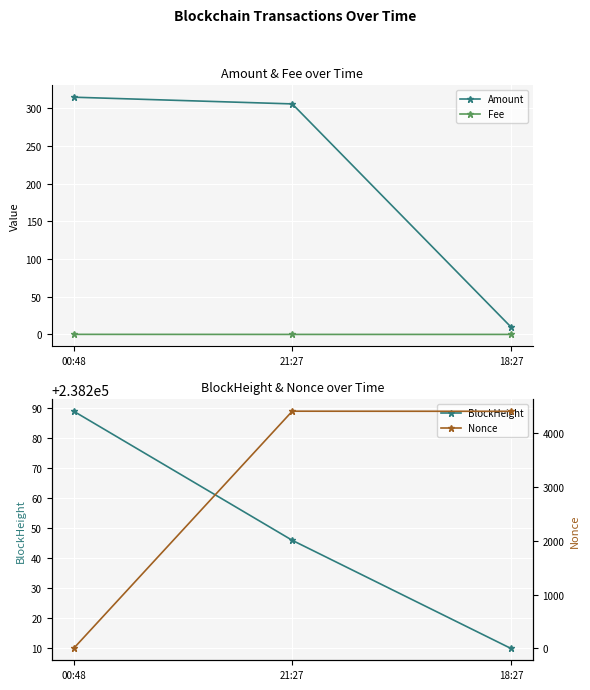

At how many categories does at least one series exceed 103735?

3